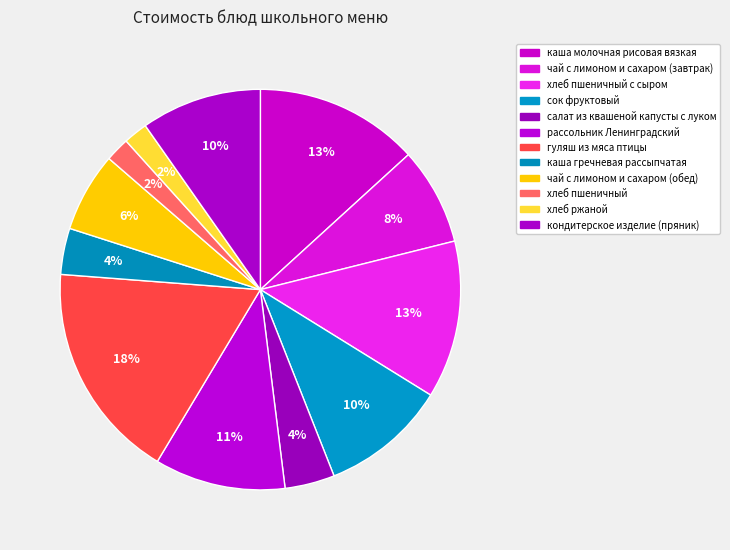

What is the largest slice in the pie chart?

гуляш из мяса птицы